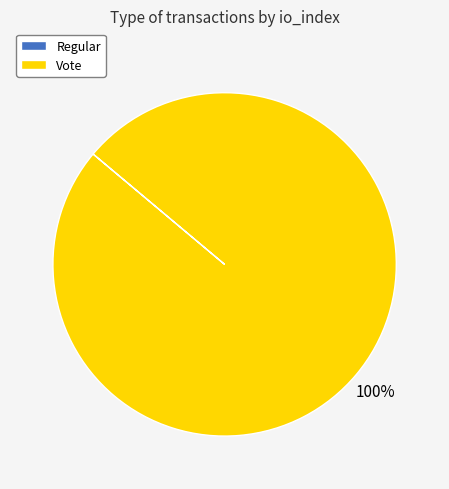

To the nearest percent, what is the difference between the largest and smallest slice percentages?

100%